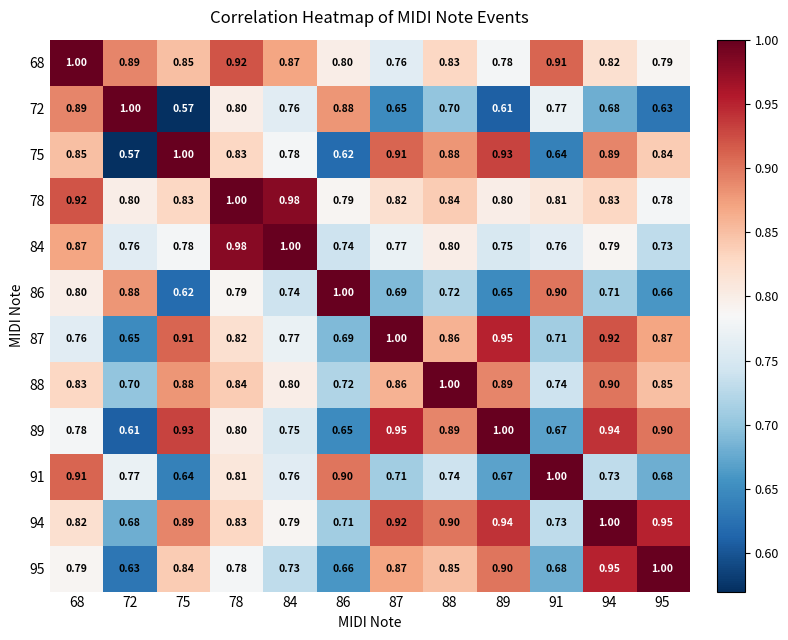

Is the value of 68 at 89 greater than the value of 78 at 88?

No